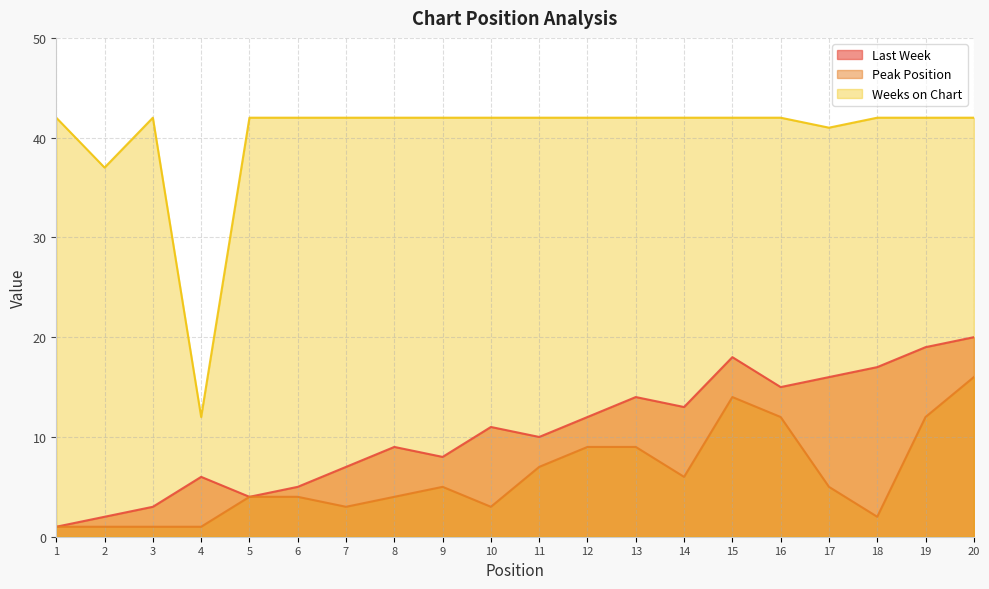

How many lines are shown in the chart?

3